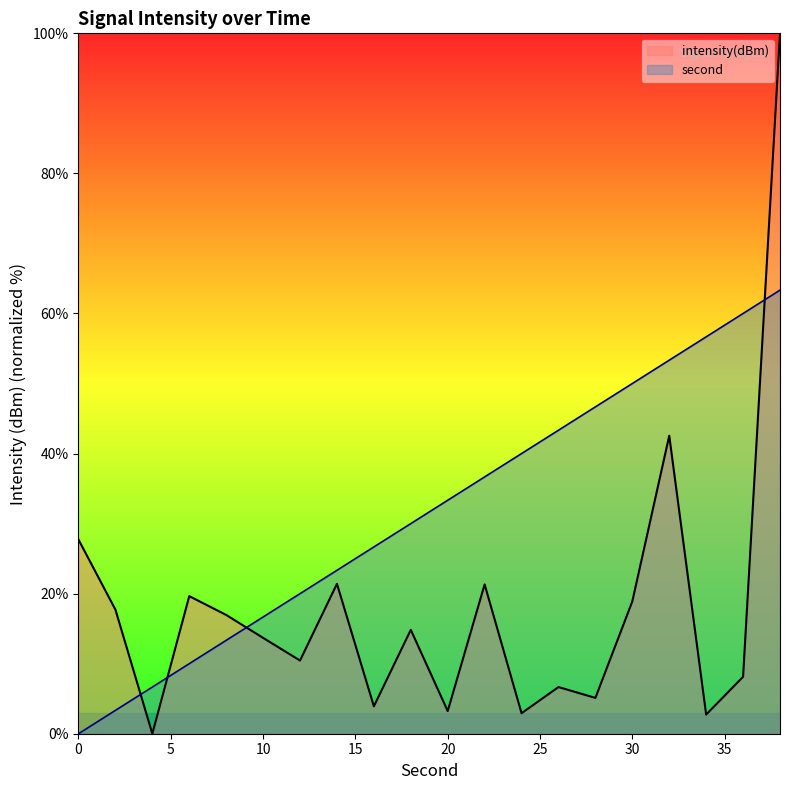

What is the maximum value shown in the chart?

100.0